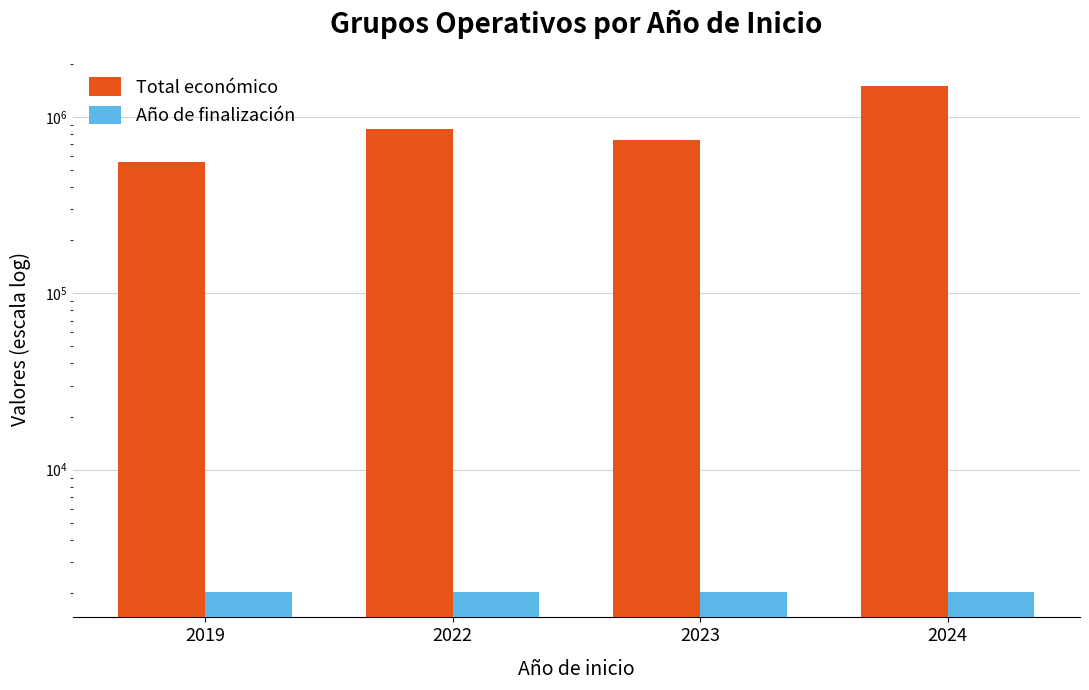

Rank the series by their average value, from lowest to highest.

Año de finalización, Total económico